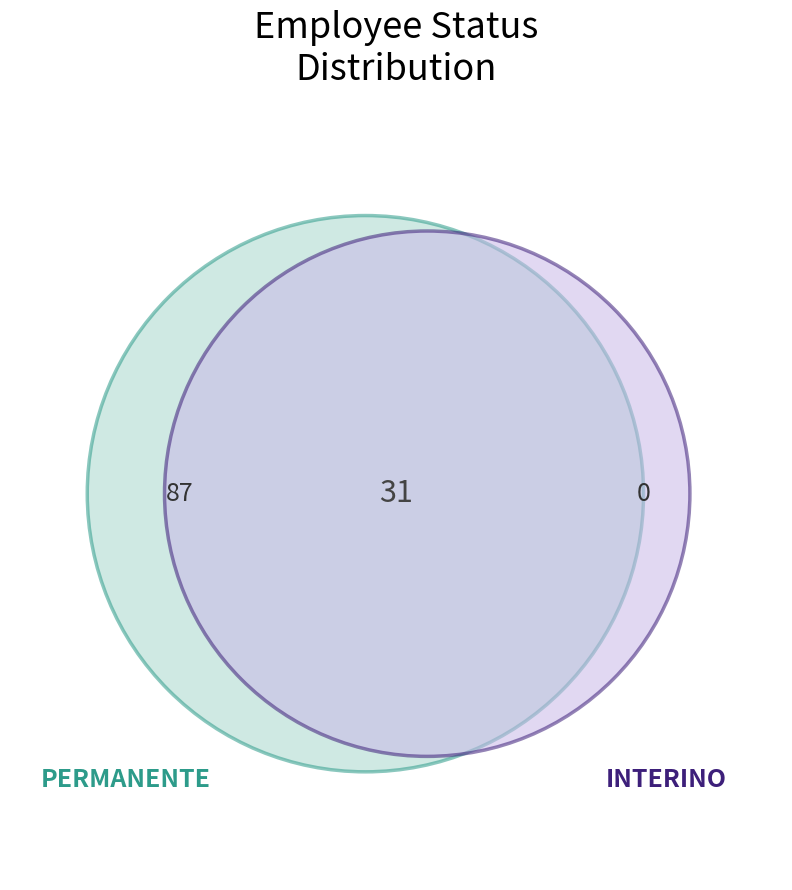

True or false: INTERINO accounts for 21% of the total.

True